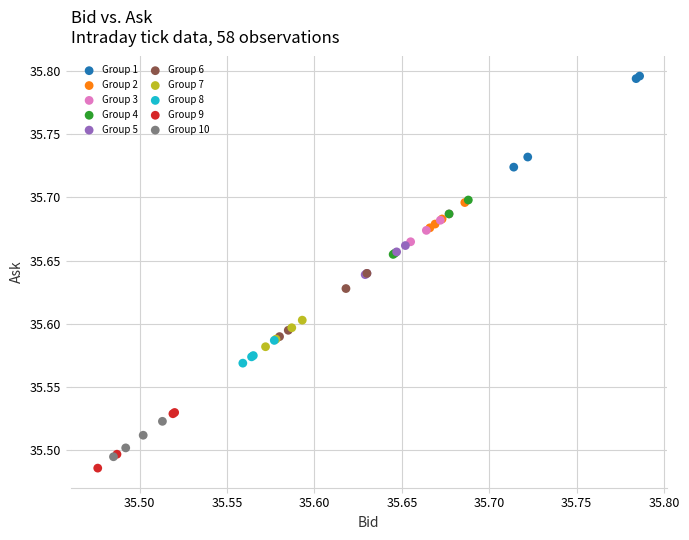

What are all the series names shown in the legend?

Group 1, Group 2, Group 3, Group 4, Group 5, Group 6, Group 7, Group 8, Group 9, Group 10